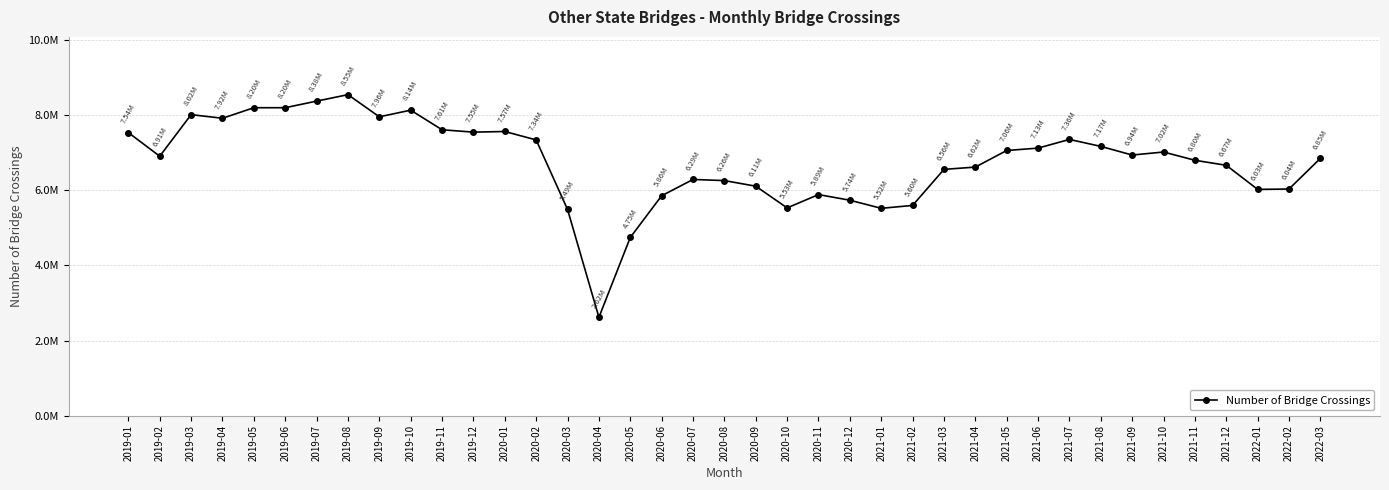

The value at 2020-10 is 5533549. True or false?

True